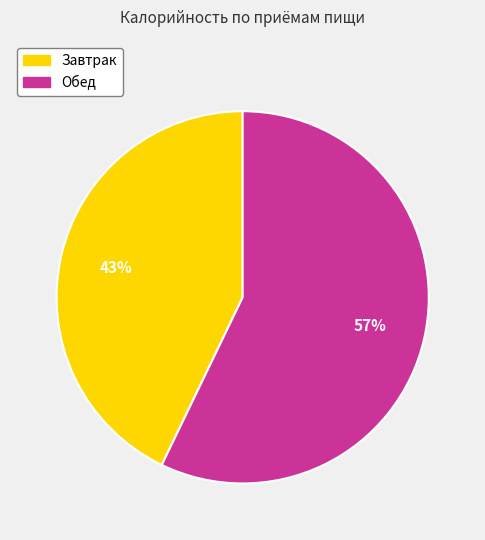

Is the sum of Обед and Завтрак greater than half?

Yes